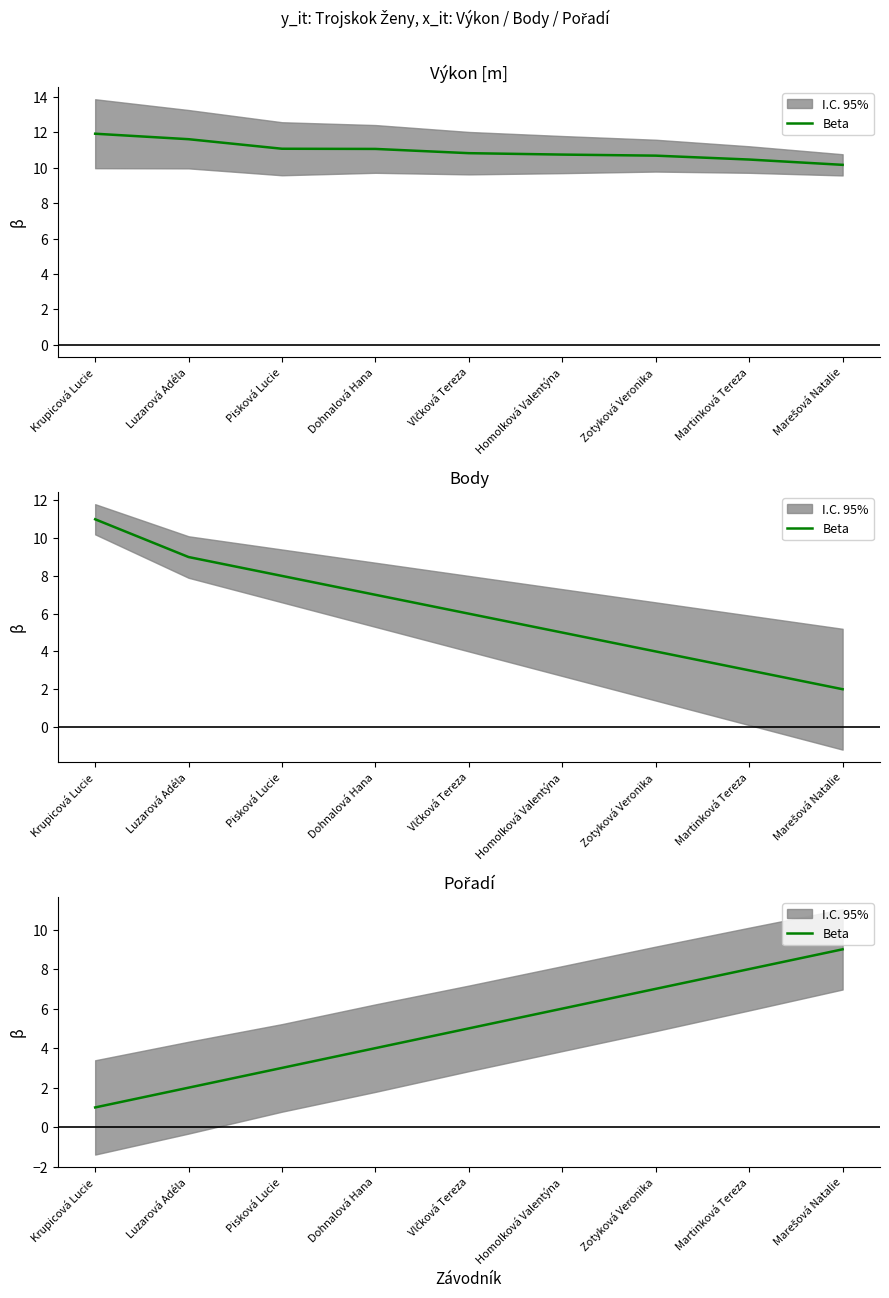

What is the difference between the maximum and minimum values?

8